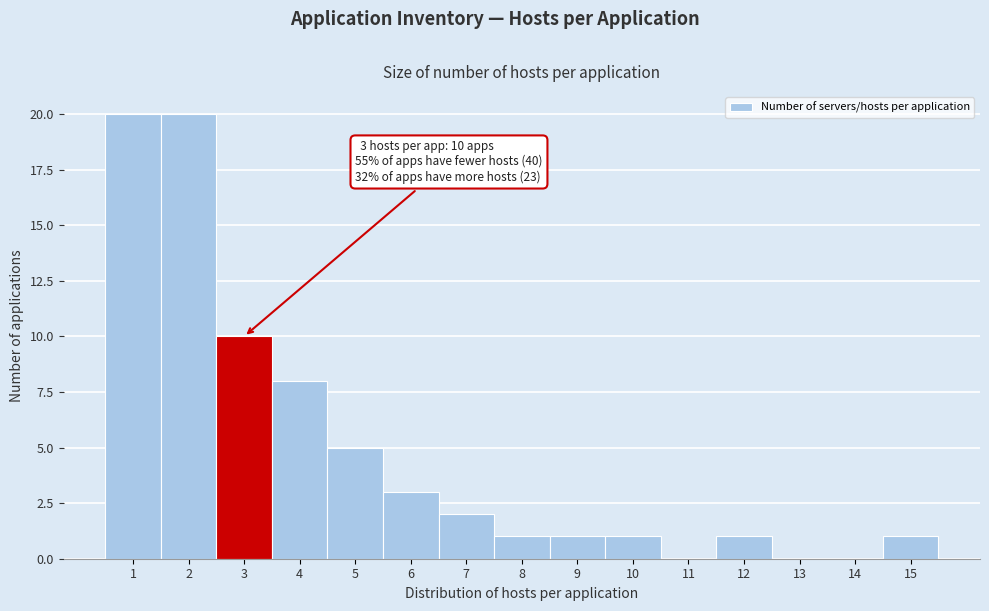

Reading left to right, transcribe all the data shown in this chart.

1=20	2=20	3=10	4=8	5=5	6=3	7=2	8=1	9=1	10=1	11=0	12=1	13=0	14=0	15=1